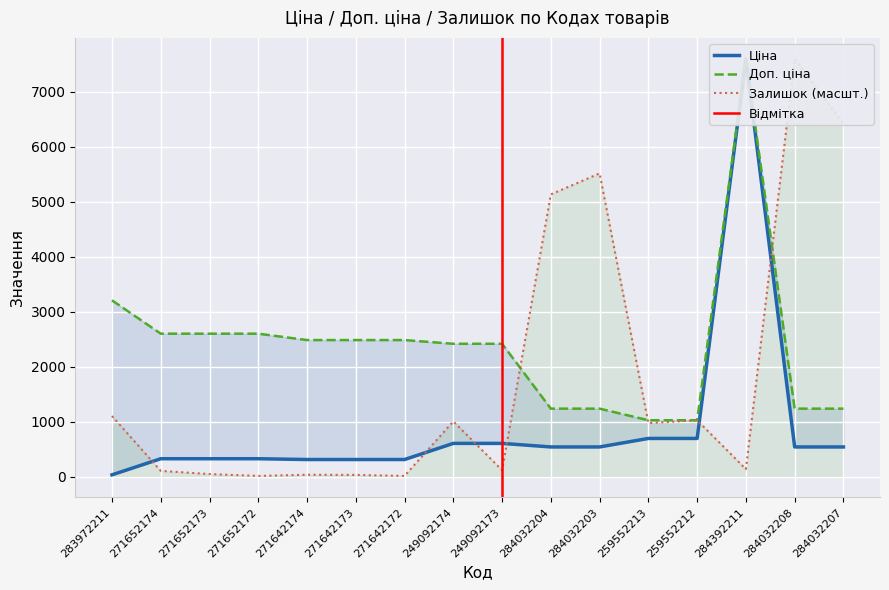

What is the label of the 1st point from the left?

283972211